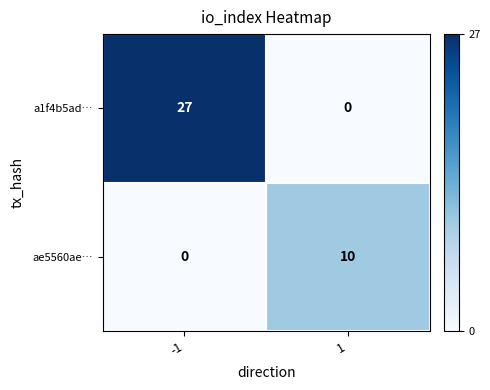

What is the difference between the maximum and minimum values in the ae5560ae… series?

10